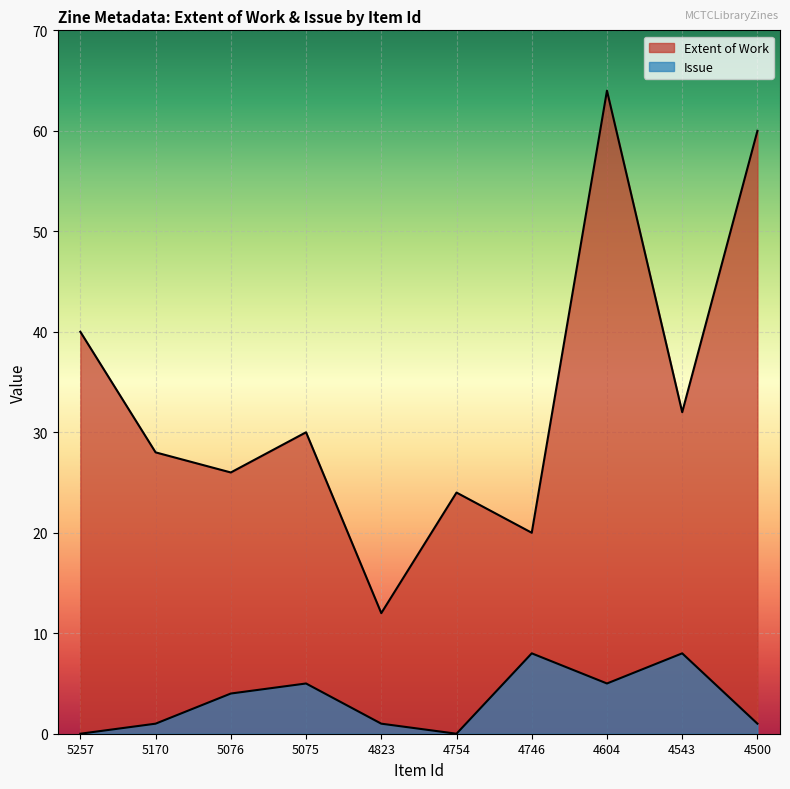

How many series are shown in this chart?

2